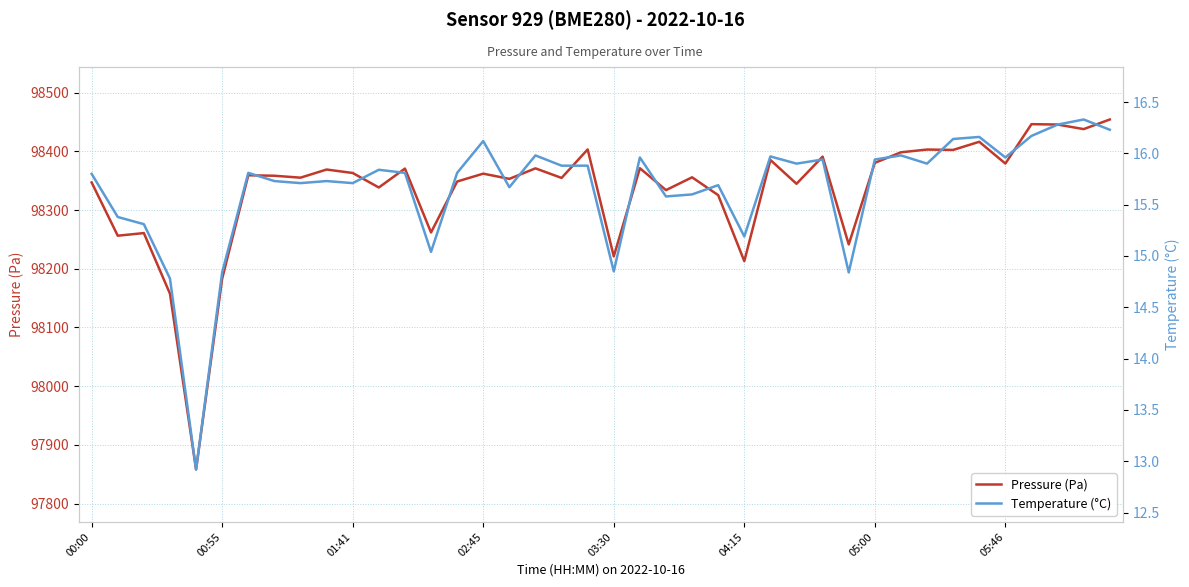

What position from the right is 14?

26